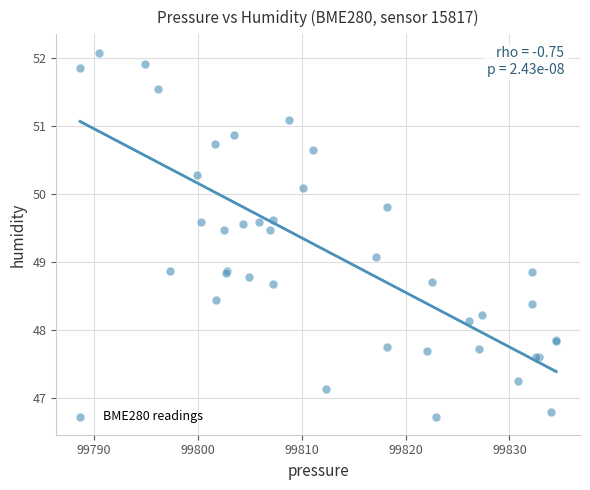

What Y value in the scatter plot is closest to 49?

49.1